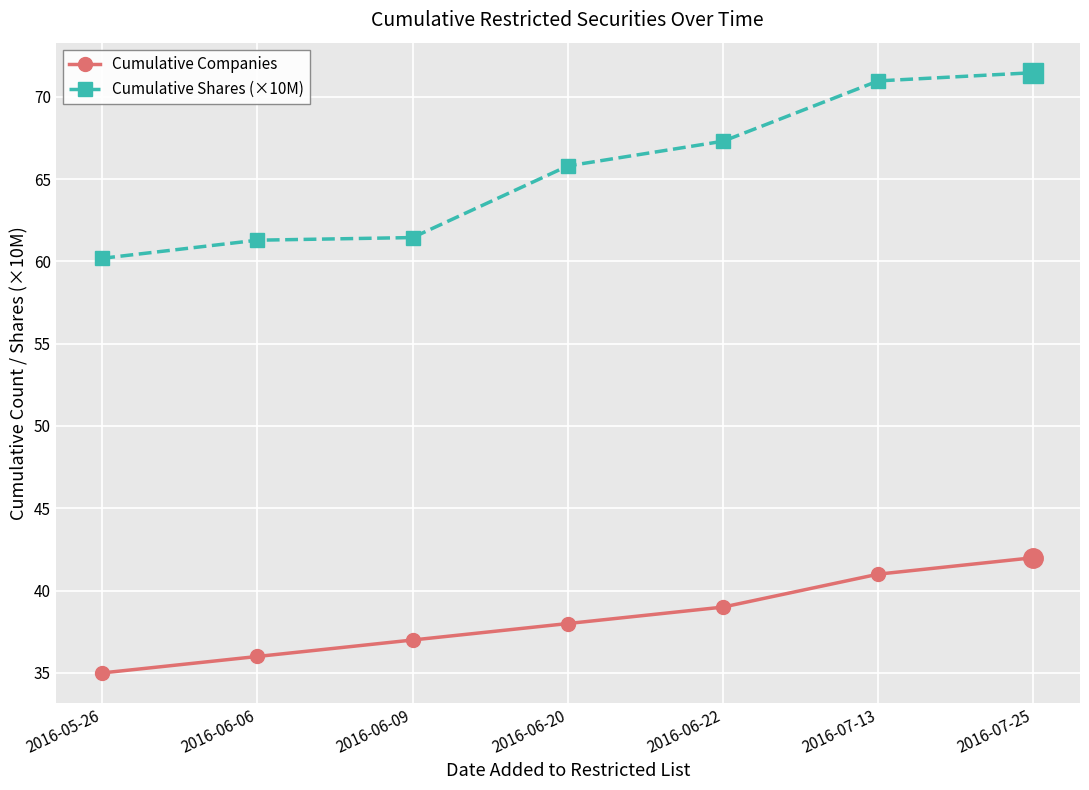

What are all the series names shown in the legend?

Cumulative Companies, Cumulative Shares (×10M)